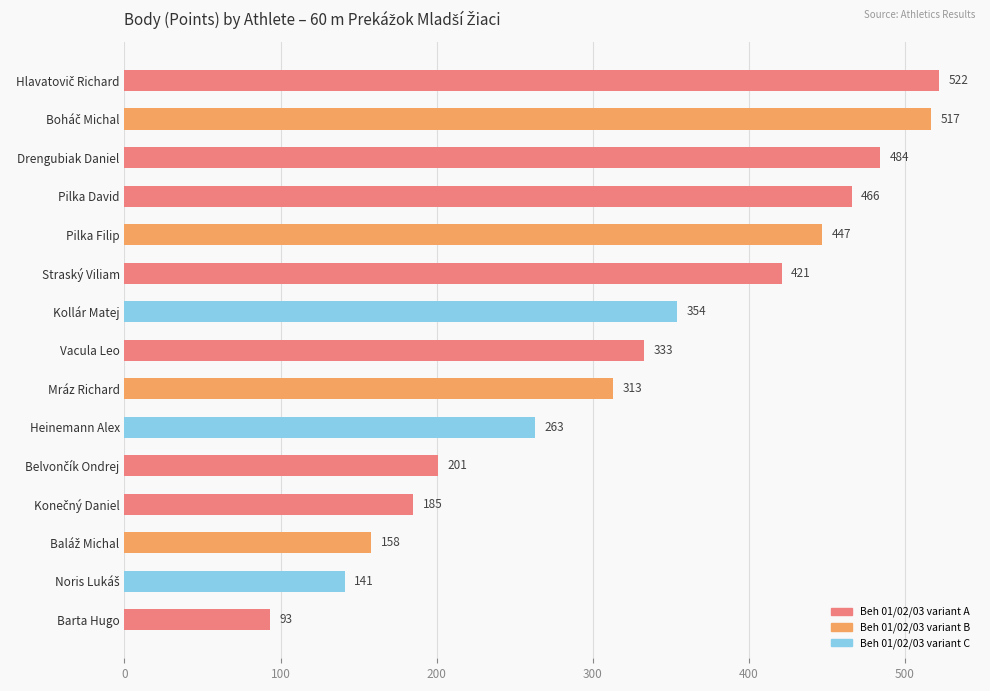

How many bars are there in total?

15